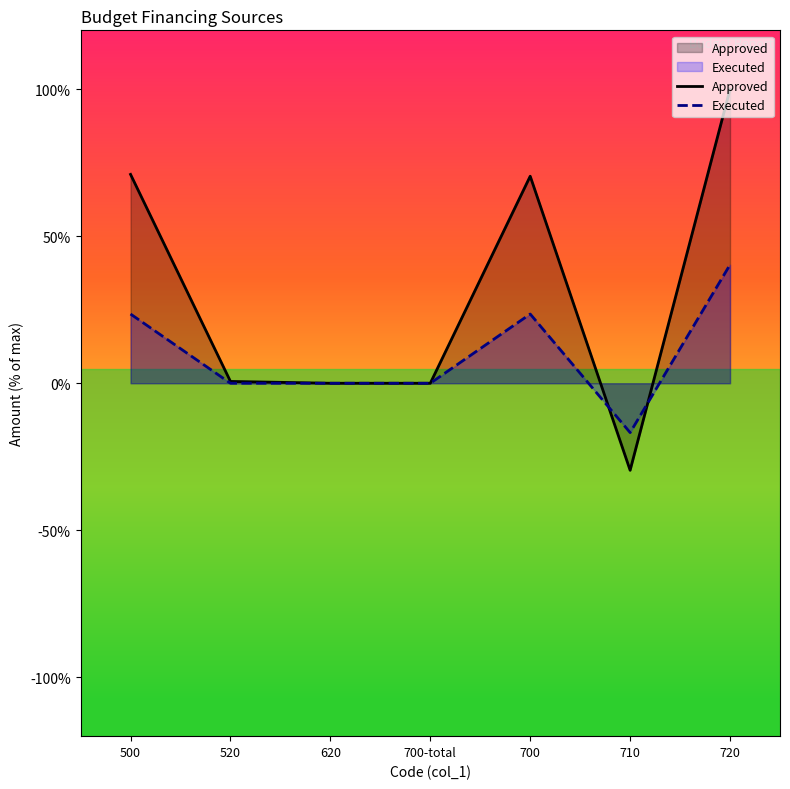

What is the difference between the Executed values at 520 and 700?

23.5